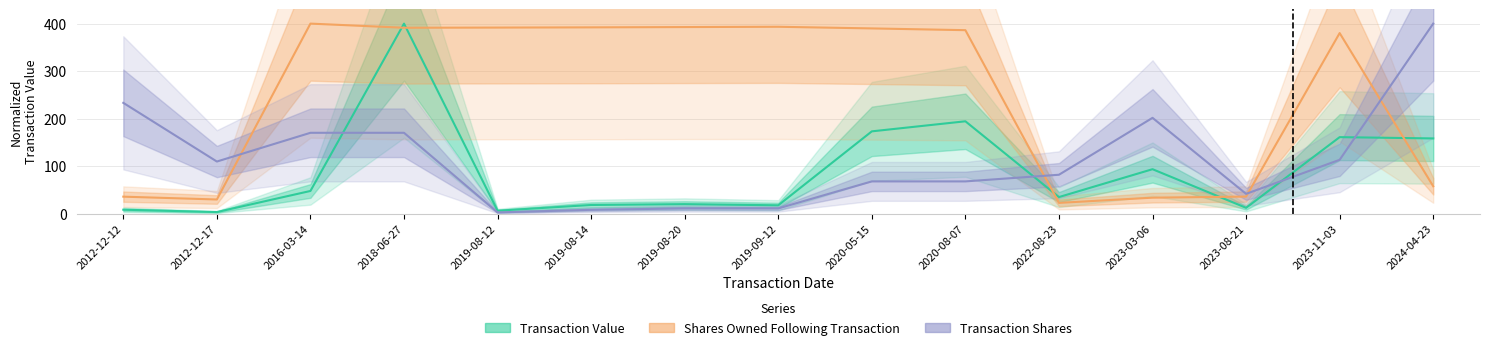

Which category has the highest value in the Transaction Shares series?

2024-04-23